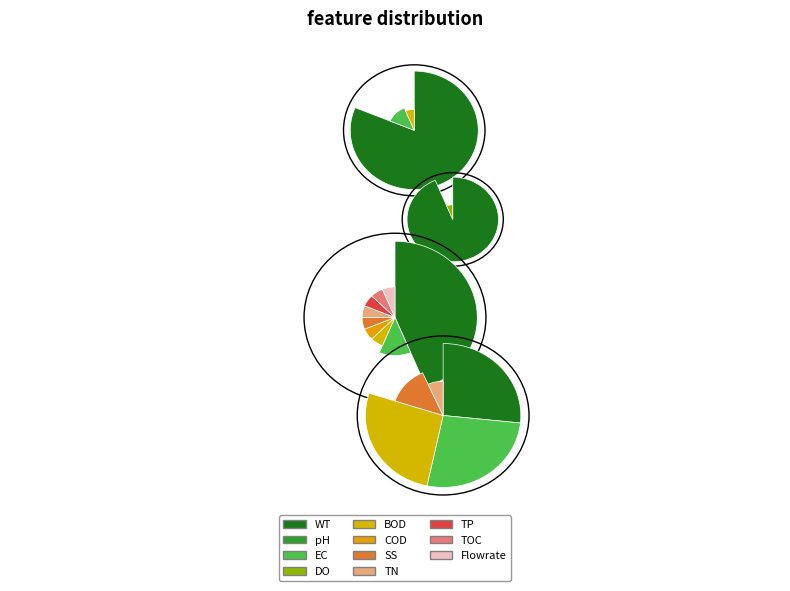

Count the number of slices in the pie.

11